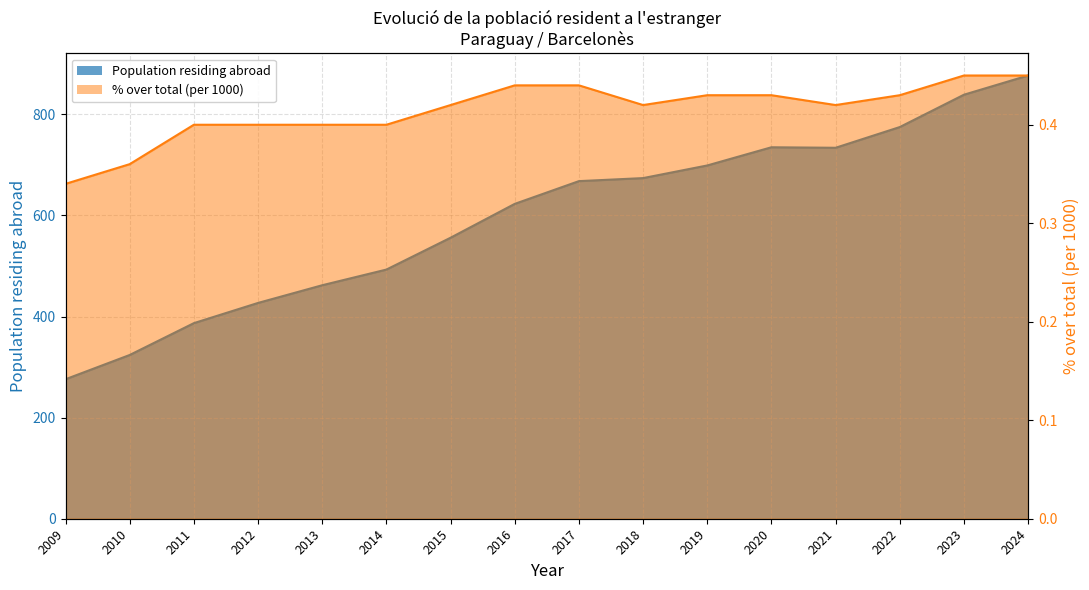

Is it true that % over total (per 1000) equals 0.3 at 2009?

True